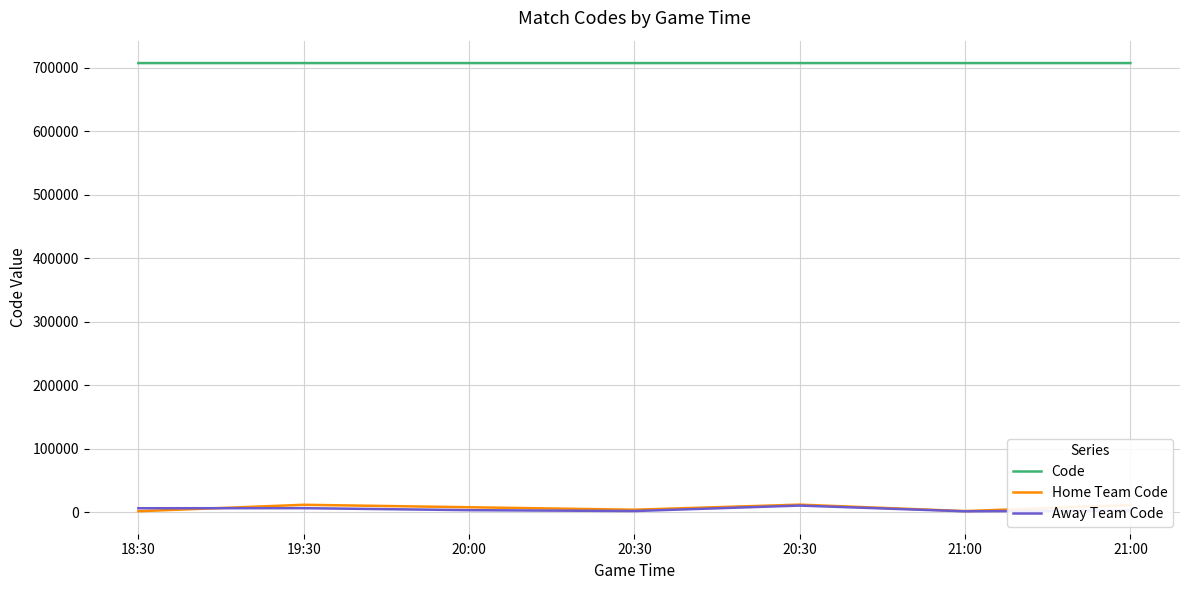

Where does the Code series first go above 707368?

19:30